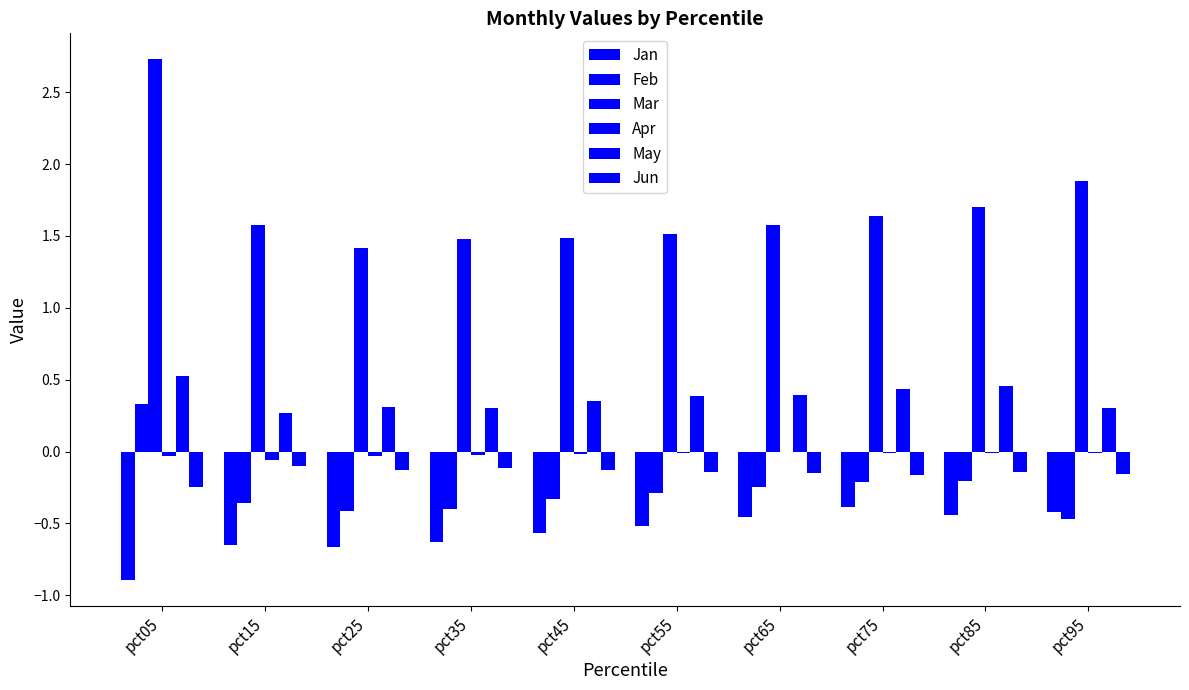

What is the difference between the highest and lowest values at pct35?

2.1